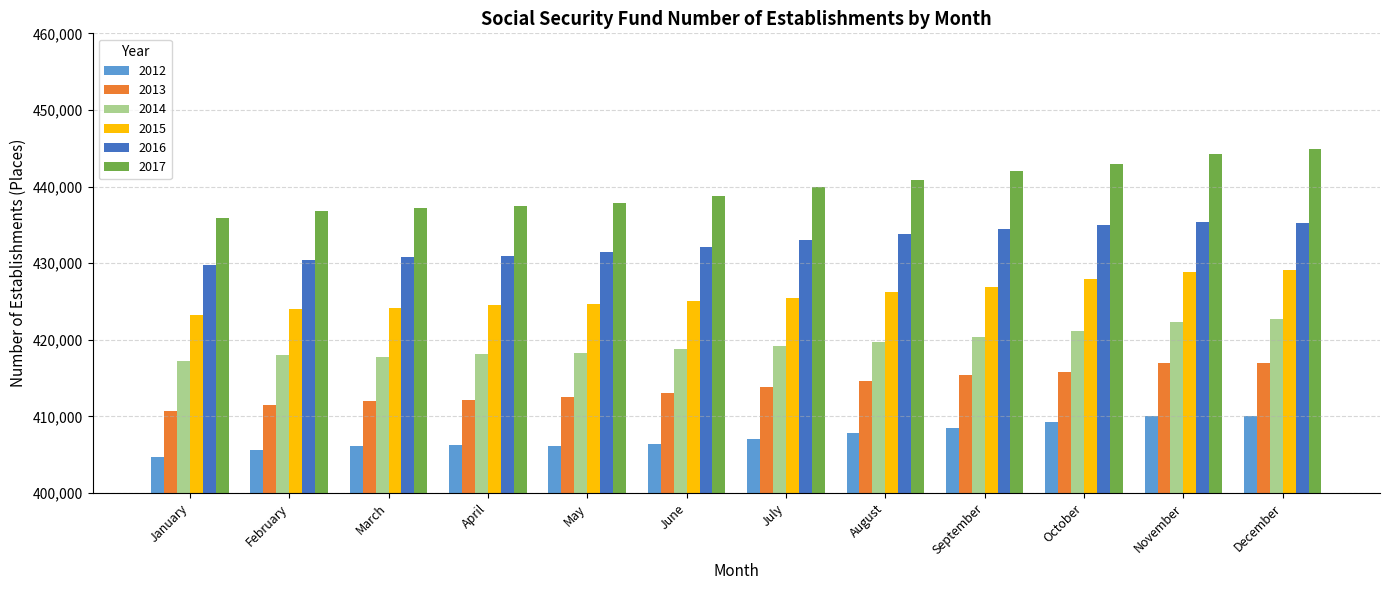

What is the difference between the 2015 values at January and July?

2285